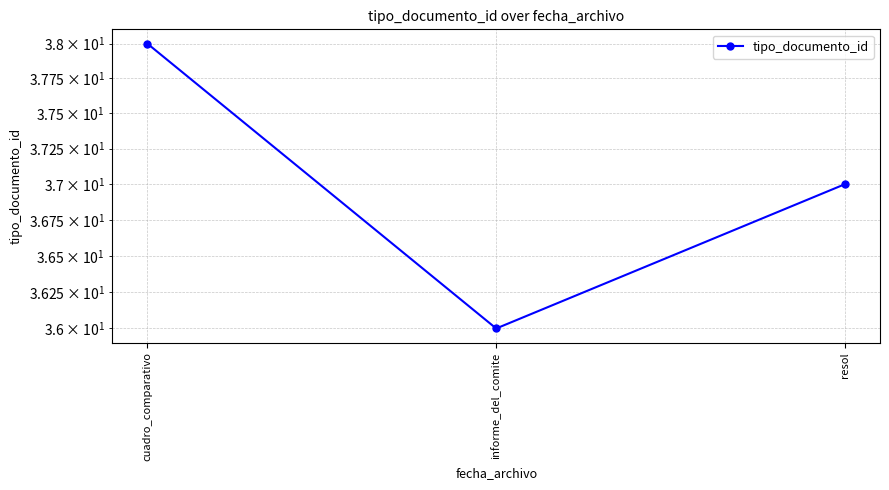

Rank the categories by value from lowest to highest.

informe_del_comite, resol, cuadro_comparativo